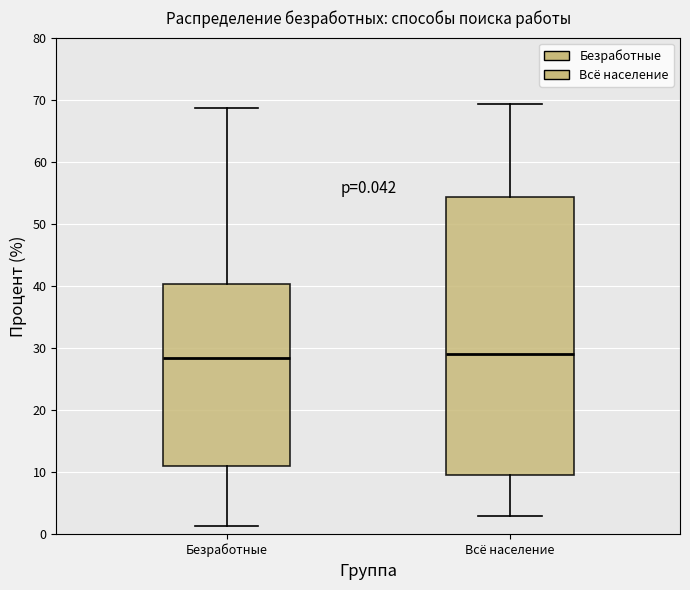

Comparing the boxes themselves (not the whiskers), which one is the tallest?

Всё население